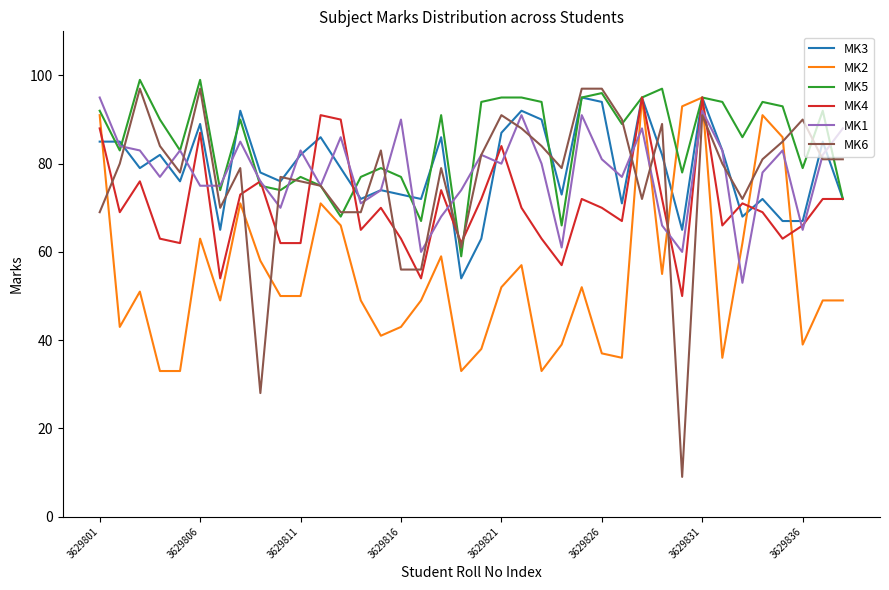

At how many categories does at least one series exceed 64?

38